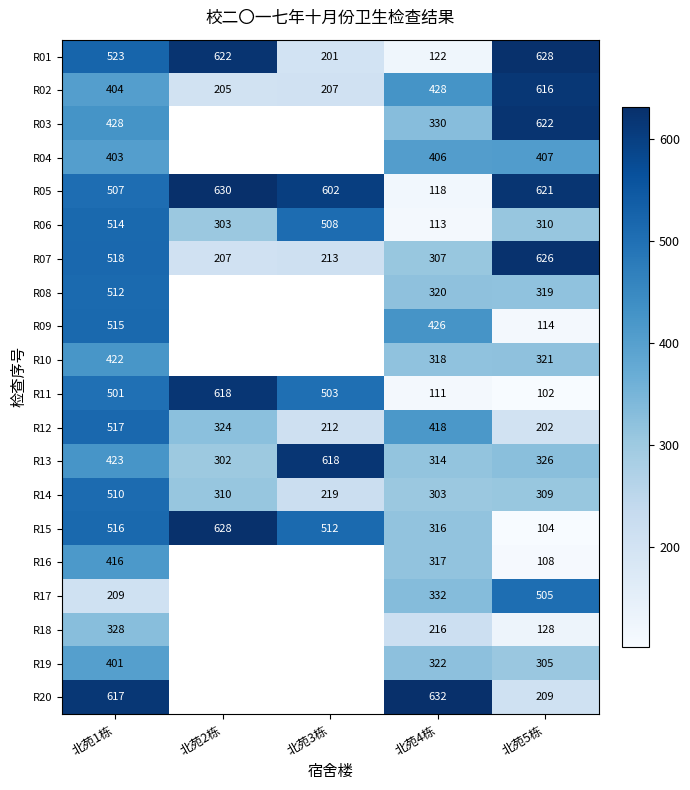

What is the maximum value shown in the chart?

632.0